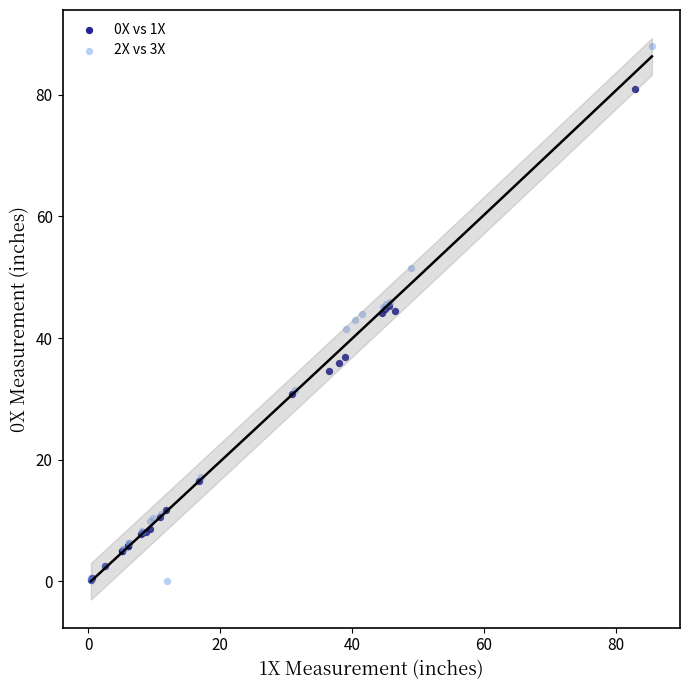

Which series contains the highest Y value?

2X vs 3X